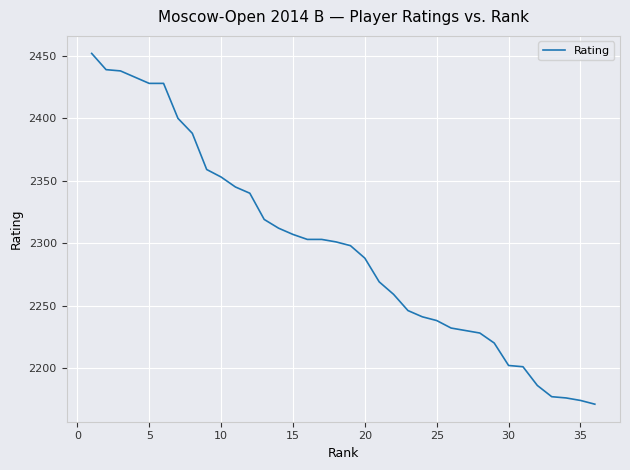

What is the smallest value displayed?

2171